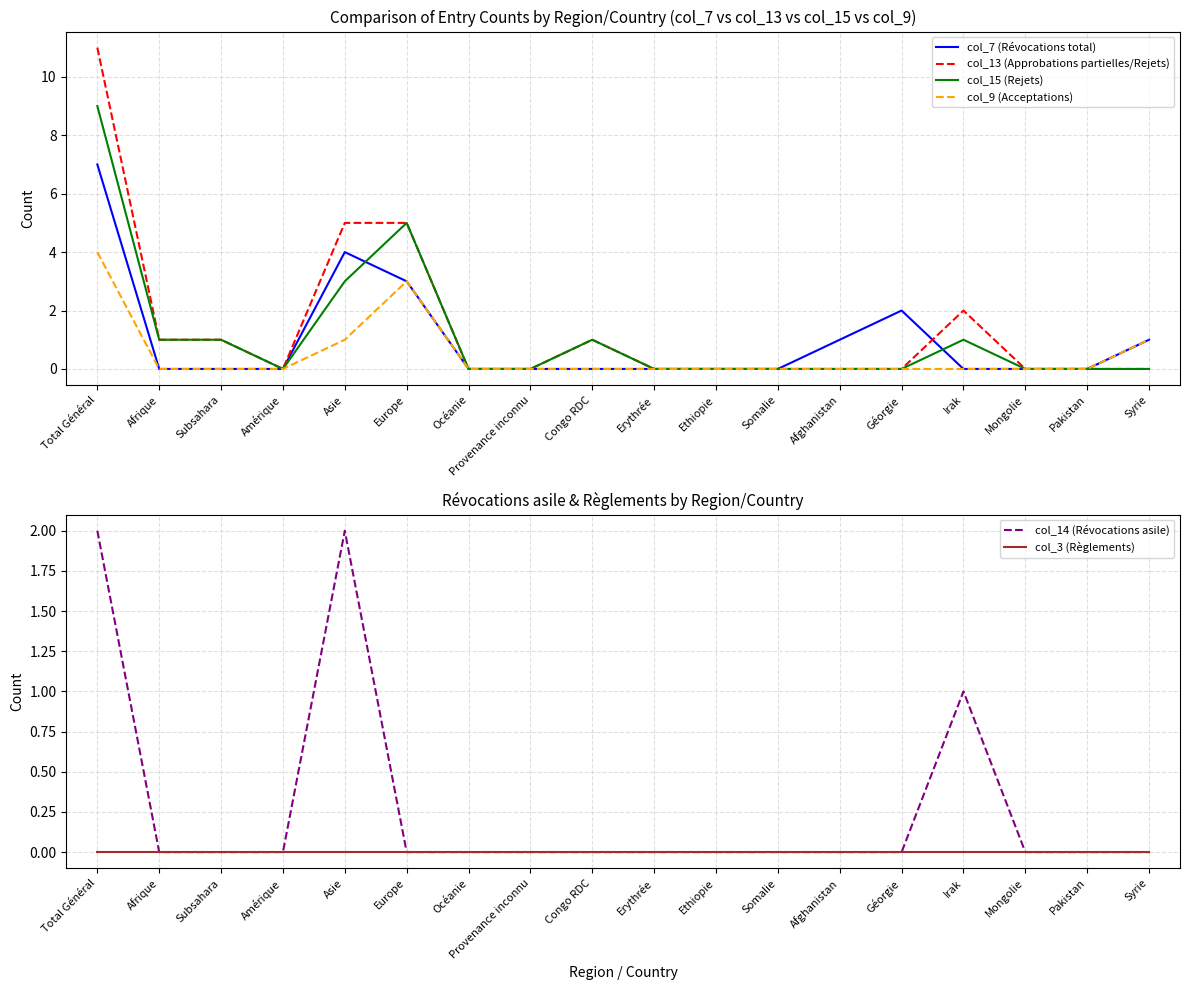

Which series has the widest spread of values?

col_13 (Approbations partielles/Rejets)